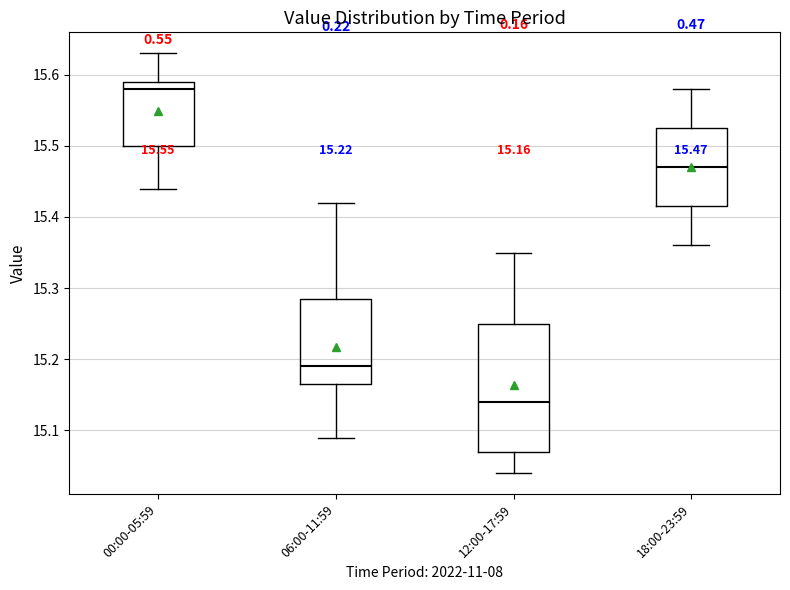

Which box has the lowest median line?

12:00-17:59